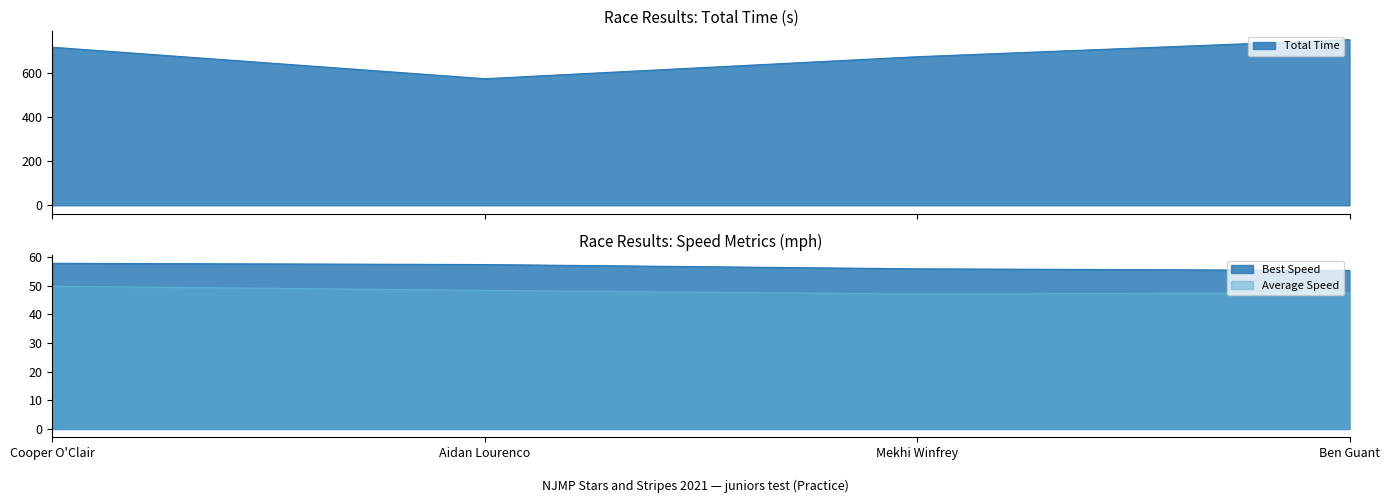

What is the smallest value displayed?

47.1